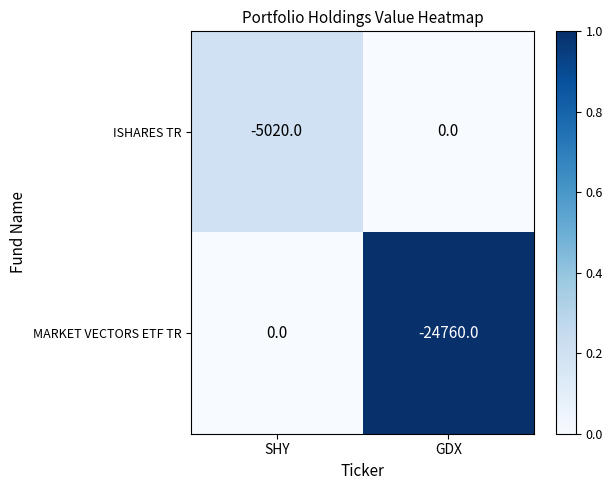

Count the number of categories in the chart.

2